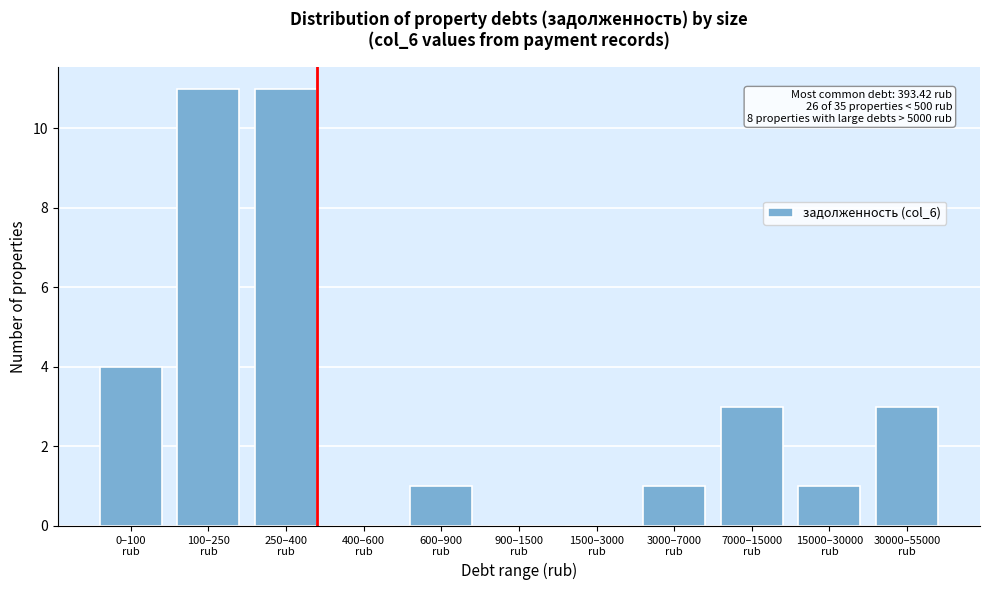

What is the sum of all values?

35